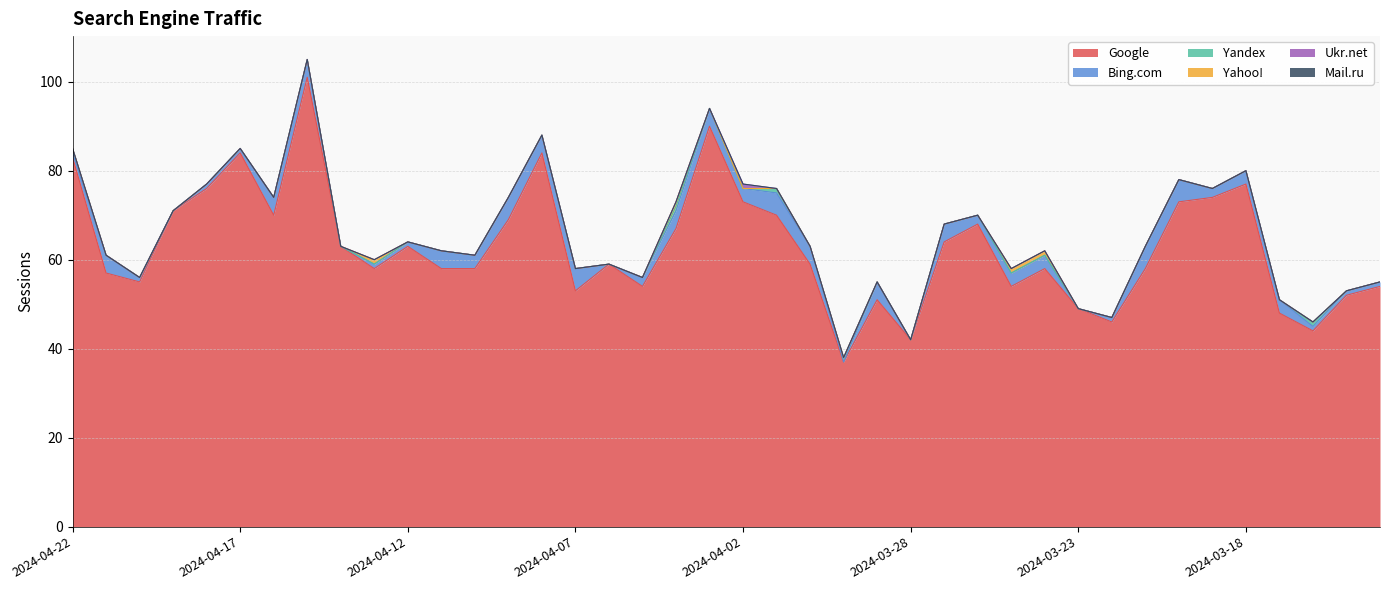

Reading right to left, what are all the values shown in this chart?

Google: 54	52	44	48	77	74	73	58	46	49	58	54	68	64	42	51	37	59	70	73	90	67	54	59	53	84	69	58	58	63	58	63	101	70	84	76	71	55	57	83
Bing.com: 1	1	1	3	3	2	5	5	1	0	3	3	2	4	0	4	0	4	5	3	4	4	2	0	5	4	5	3	4	1	1	0	4	4	1	1	0	1	4	1
Yandex: 0	0	1	0	0	0	0	0	0	0	0	0	0	0	0	0	1	0	1	0	0	1	0	0	0	0	0	0	0	0	0	0	0	0	0	0	0	0	0	1
Yahoo!: 0	0	0	0	0	0	0	0	0	0	1	1	0	0	0	0	0	0	0	0	0	1	0	0	0	0	0	0	0	0	1	0	0	0	0	0	0	0	0	0
Ukr.net: 0	0	0	0	0	0	0	0	0	0	0	0	0	0	0	0	0	0	0	1	0	0	0	0	0	0	0	0	0	0	0	0	0	0	0	0	0	0	0	0
Mail.ru: 0	0	0	0	0	0	0	0	0	0	0	0	0	0	0	0	0	0	0	0	0	0	0	0	0	0	0	0	0	0	0	0	0	0	0	0	0	0	0	0